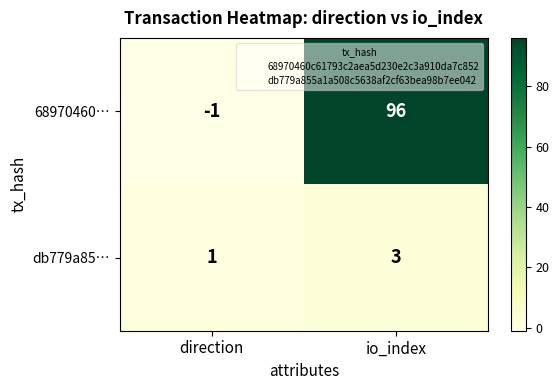

What is the spread (max minus min) of values at direction?

2